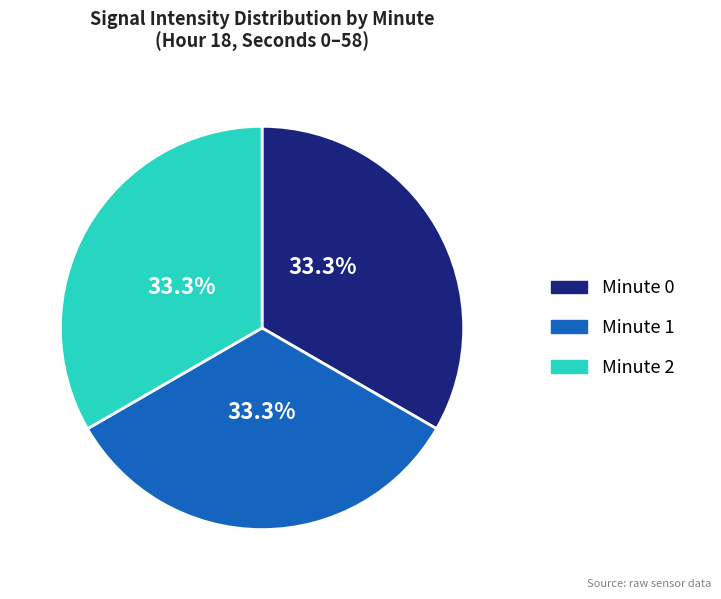

Is there any slice that represents more than half of the pie?

No